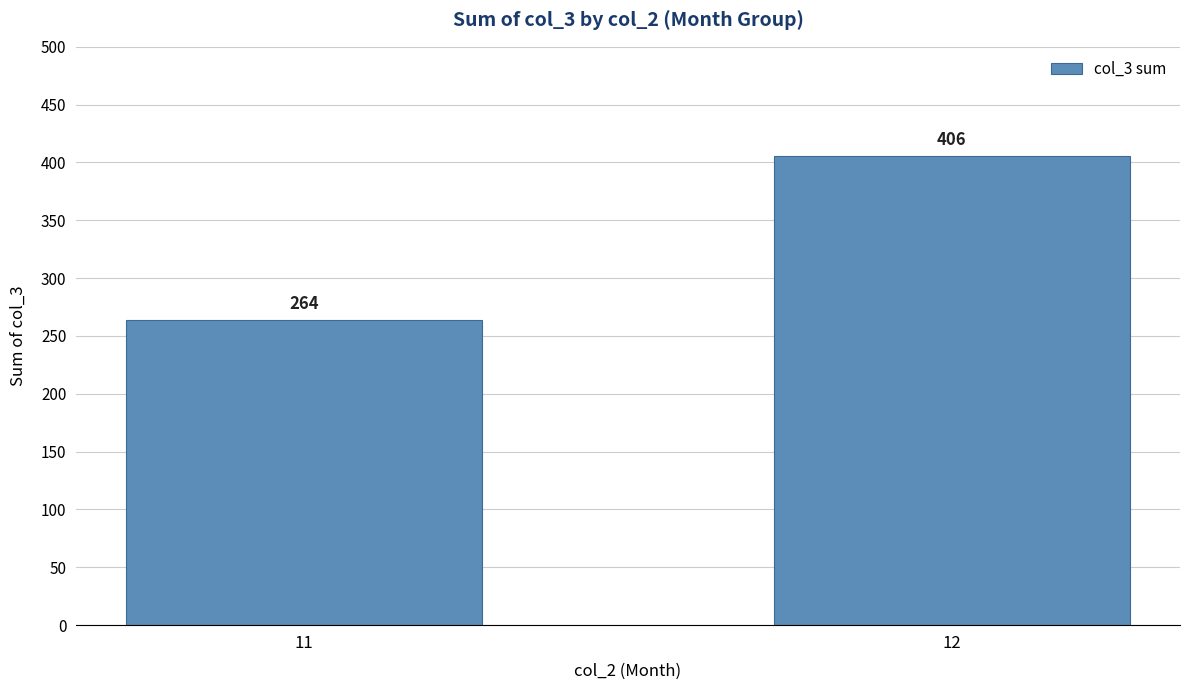

Reading left to right, what are all the values shown in this chart?

264	406